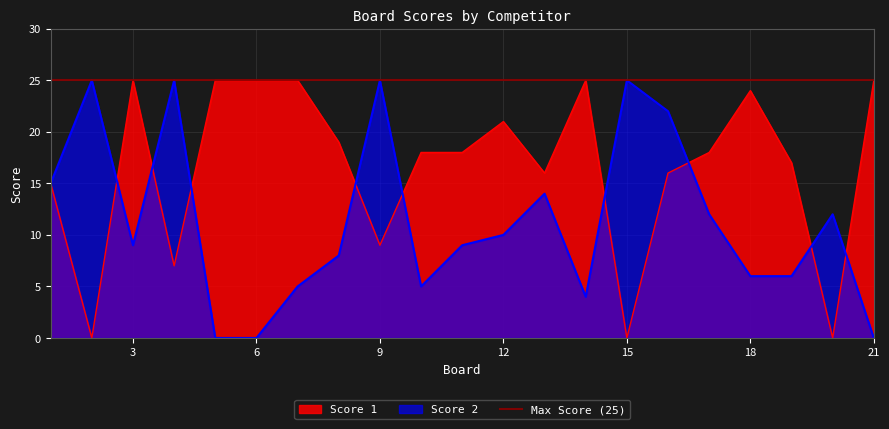

How many times do Score 2 and Score 1 cross each other?

9